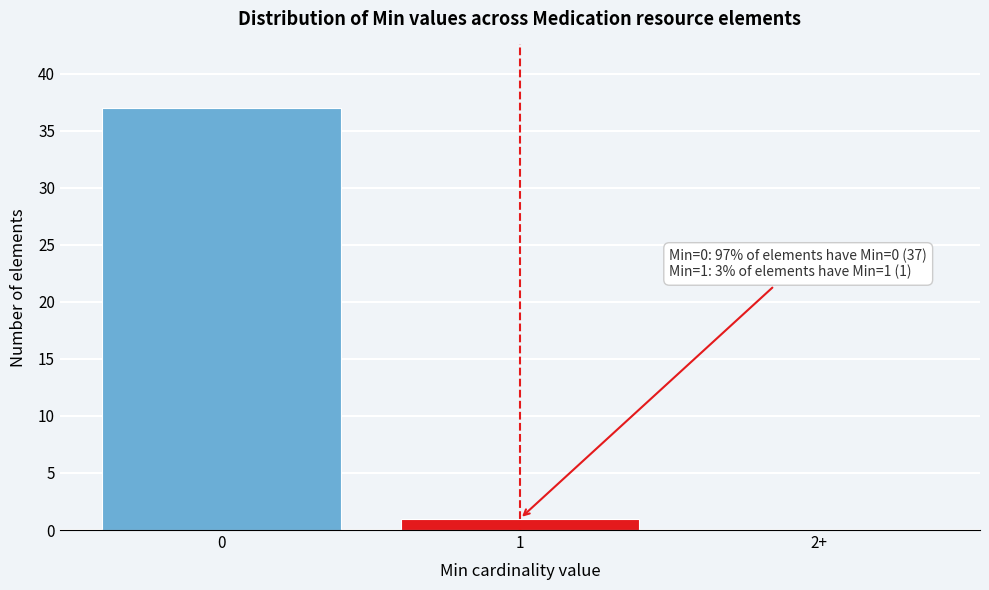

Reading left to right, extract all data points from this chart.

0=37	1=1	2+=0